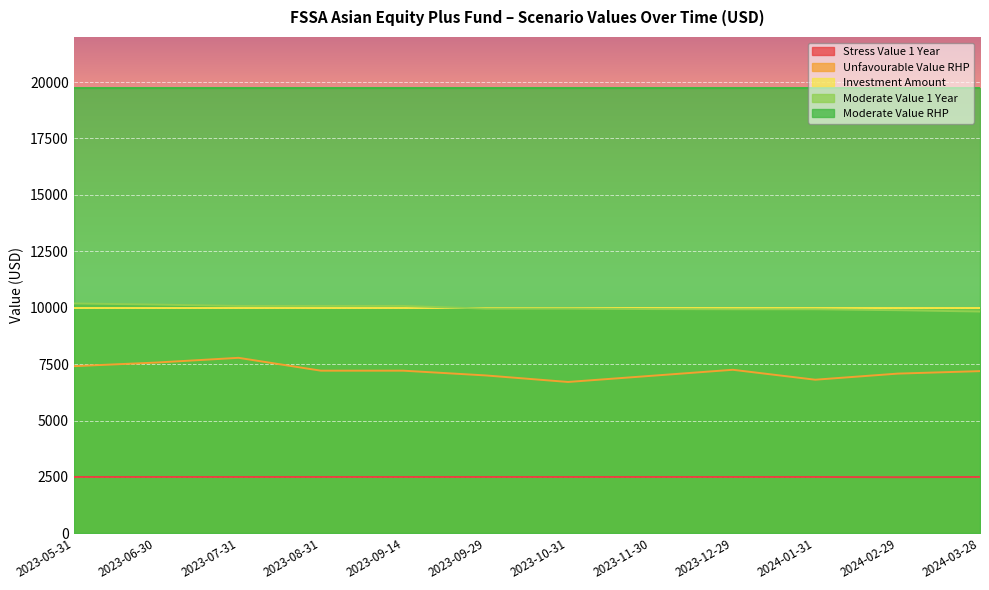

The Moderate Value 1 Year series shows 9930 at 2024-01-31. True or false?

True